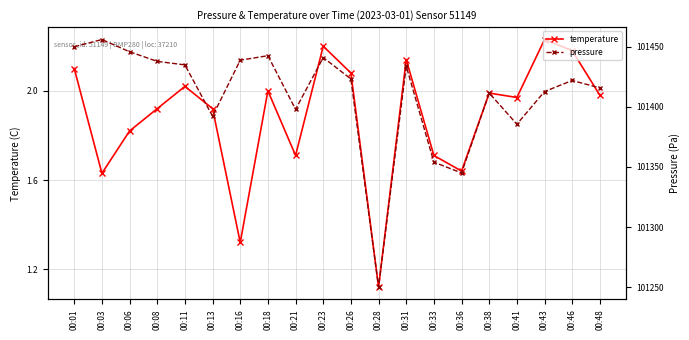

What is the average value of the pressure series?

101409.4